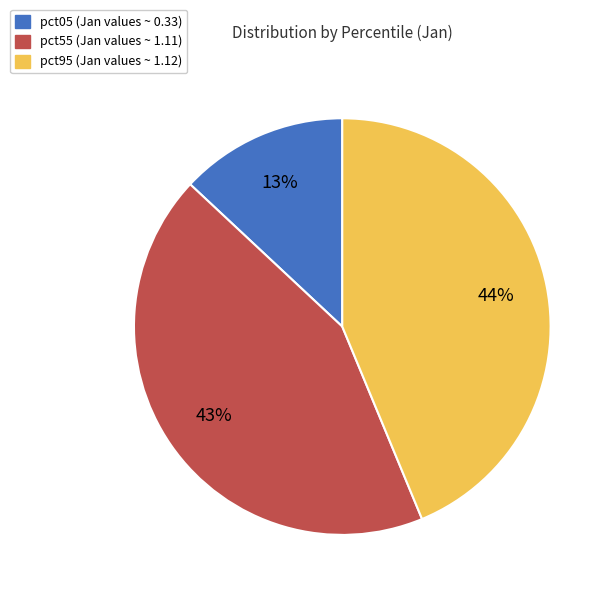

Is there any slice that represents more than half of the pie?

No